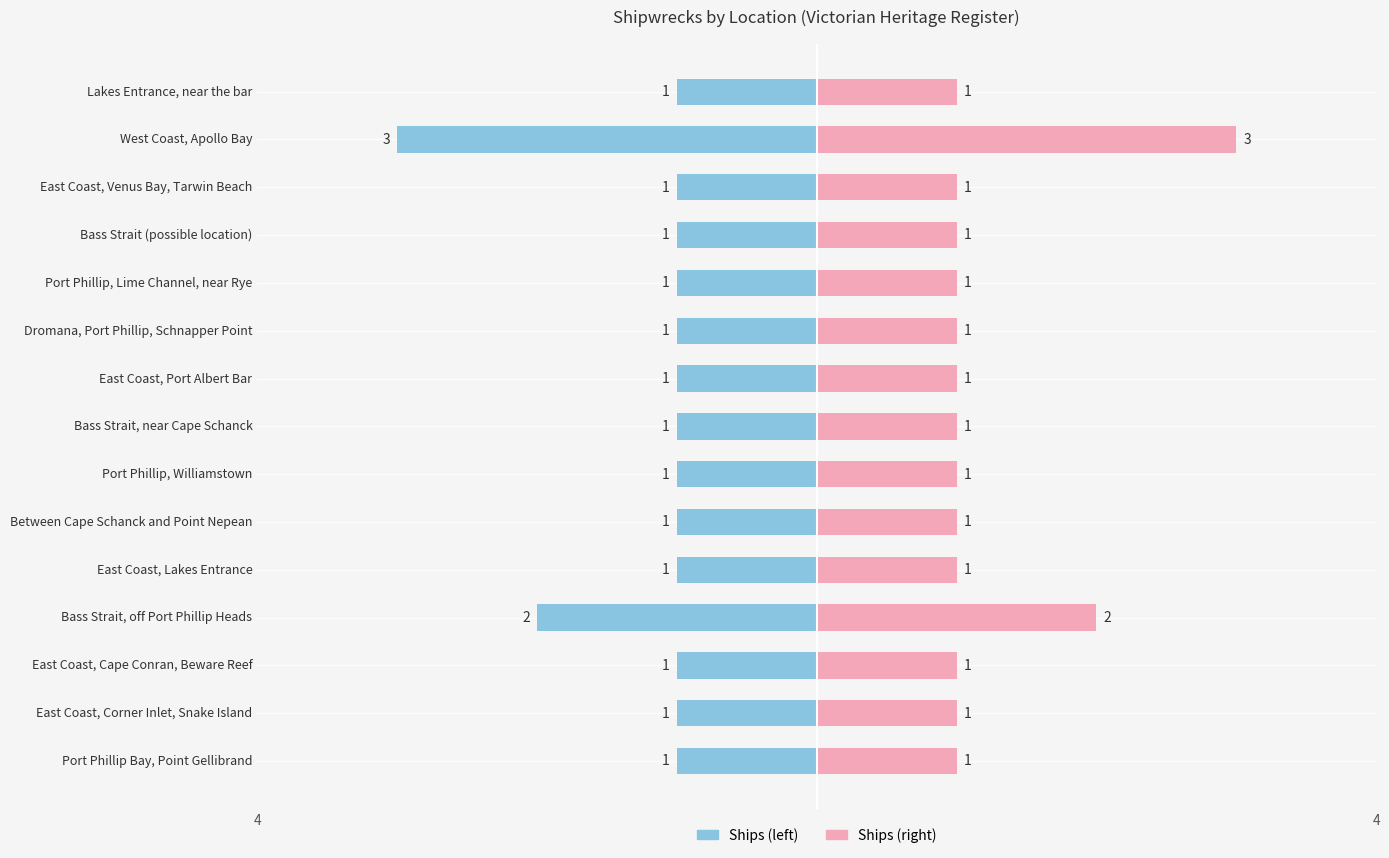

Are the bars horizontal?

Yes